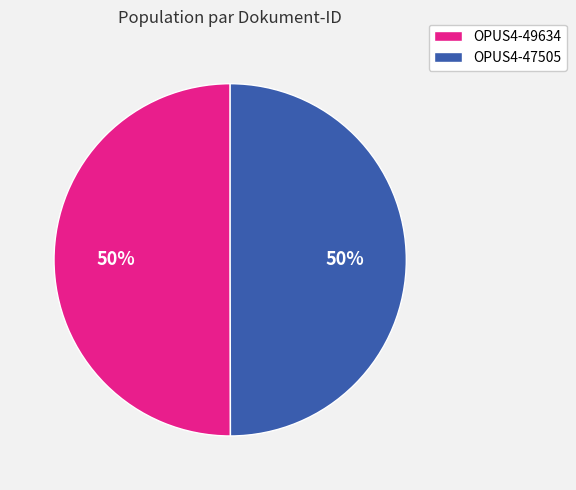

What is the ratio of the value at OPUS4-49634 to the value at OPUS4-47505?

1.0